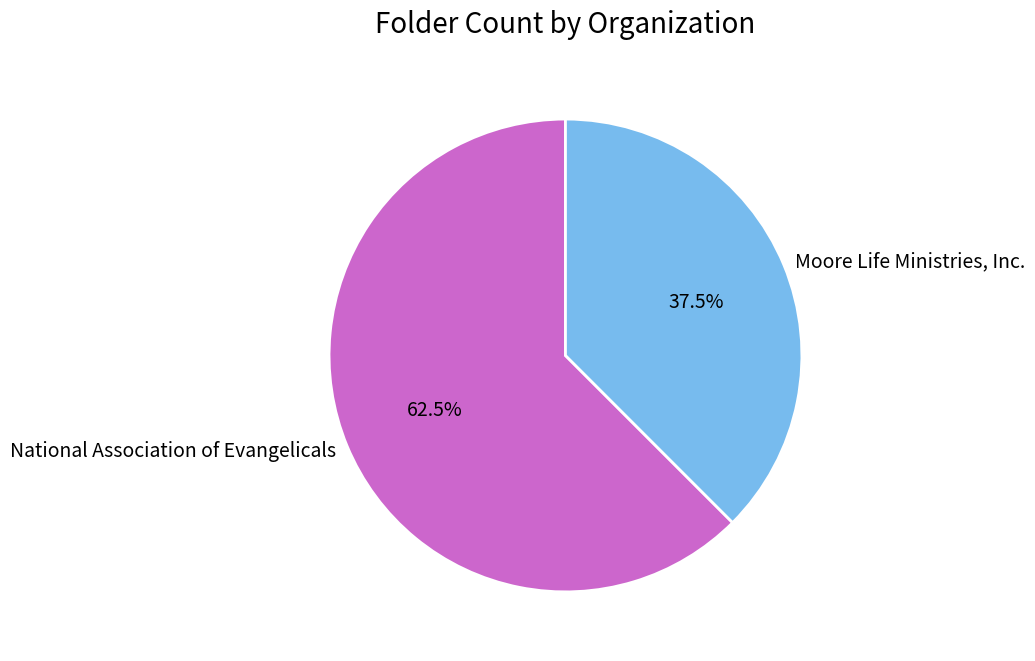

Which category has the smallest portion of the pie?

Moore Life Ministries, Inc.